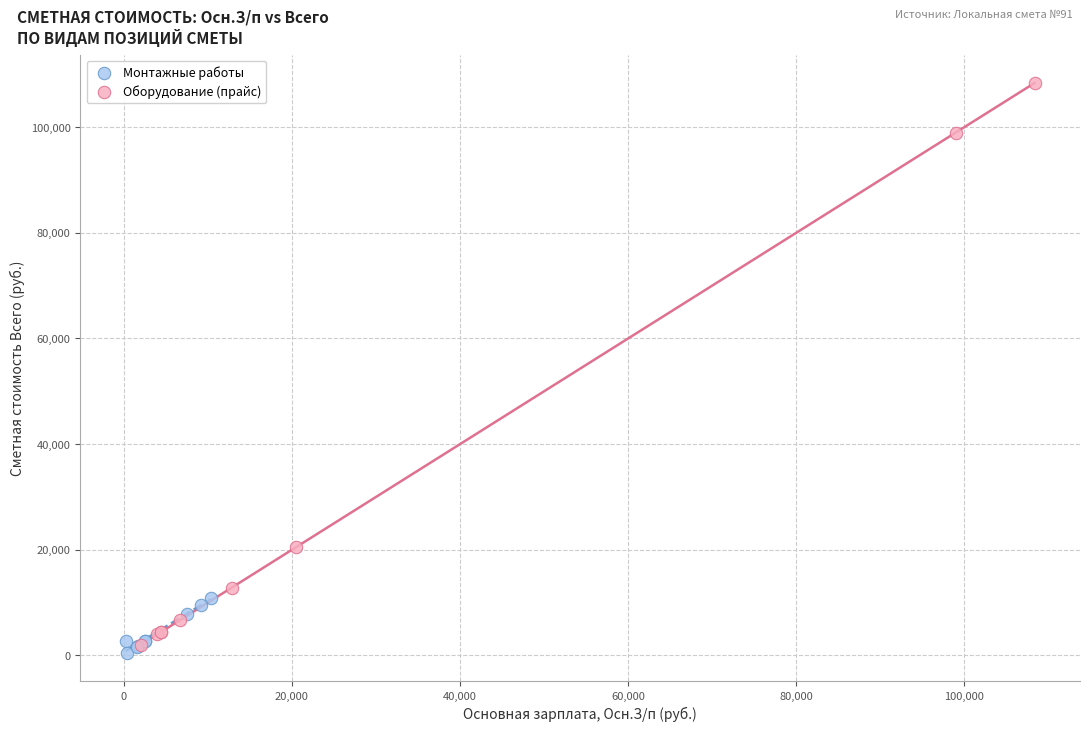

Which series reaches the maximum Y coordinate?

Оборудование (прайс)